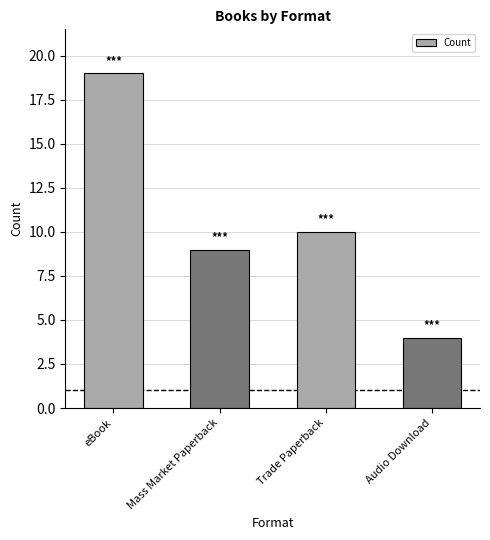

Where is the data nearest to the value 11?

Trade Paperback